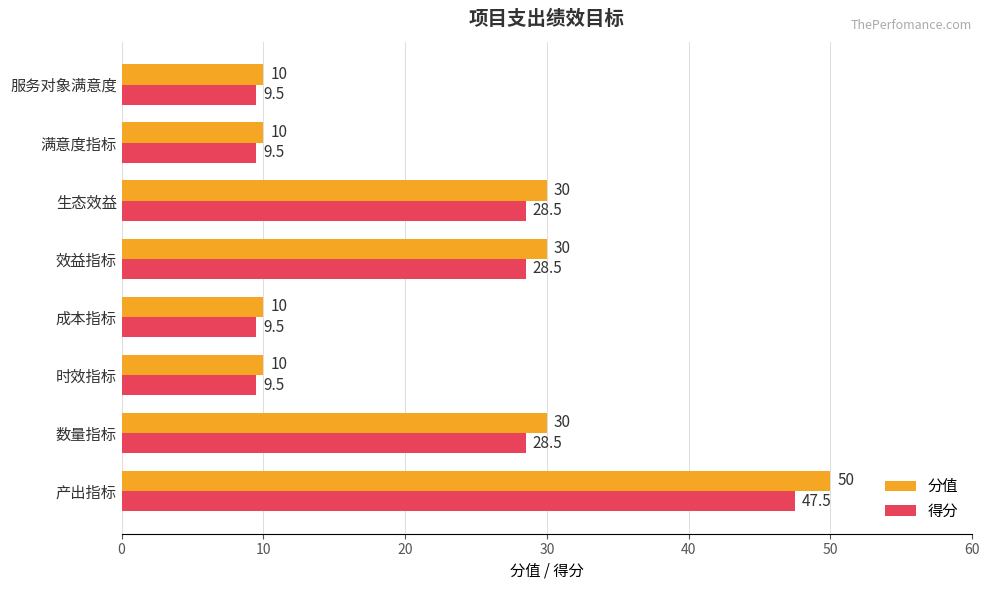

Which series has the widest spread of values?

分值